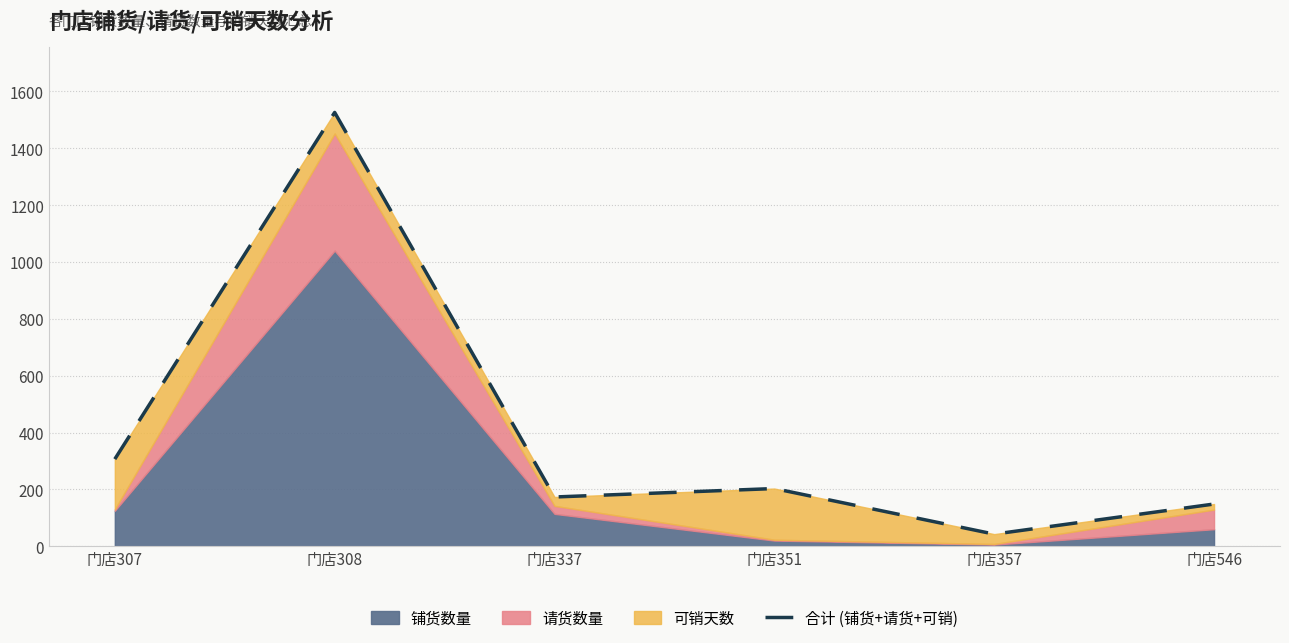

True or false: the data shows 173.3 at 门店337.

True